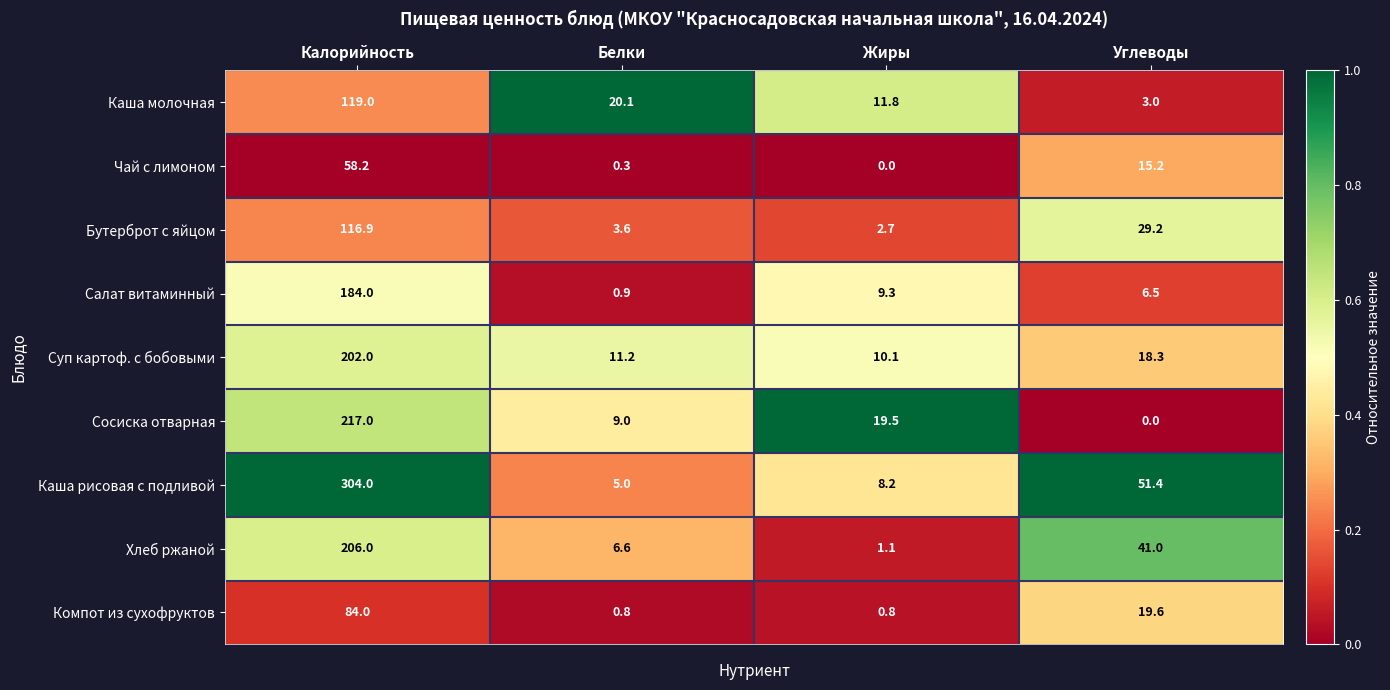

The value of Компот из сухофруктов at Углеводы is 6.8. True or false?

False